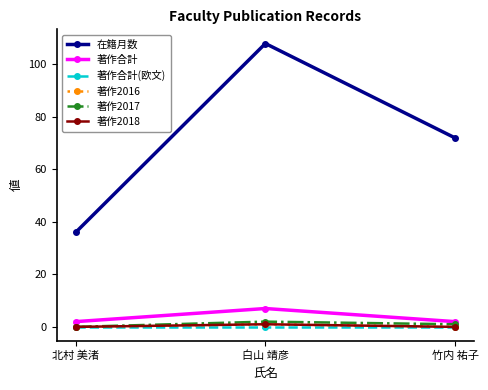

Rank the series by their maximum value, from lowest to highest.

著作合計(欧文), 著作2016, 著作2018, 著作2017, 著作合計, 在籍月数